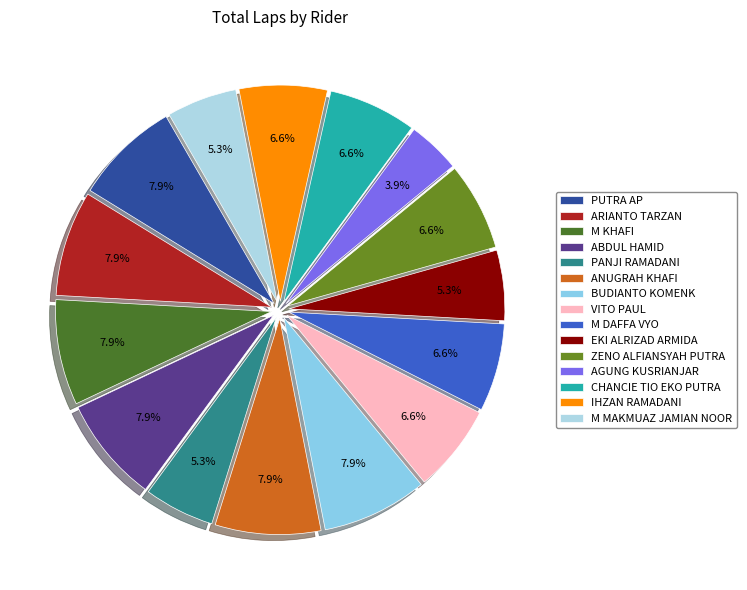

Does ARIANTO TARZAN represent more than half of the total?

No